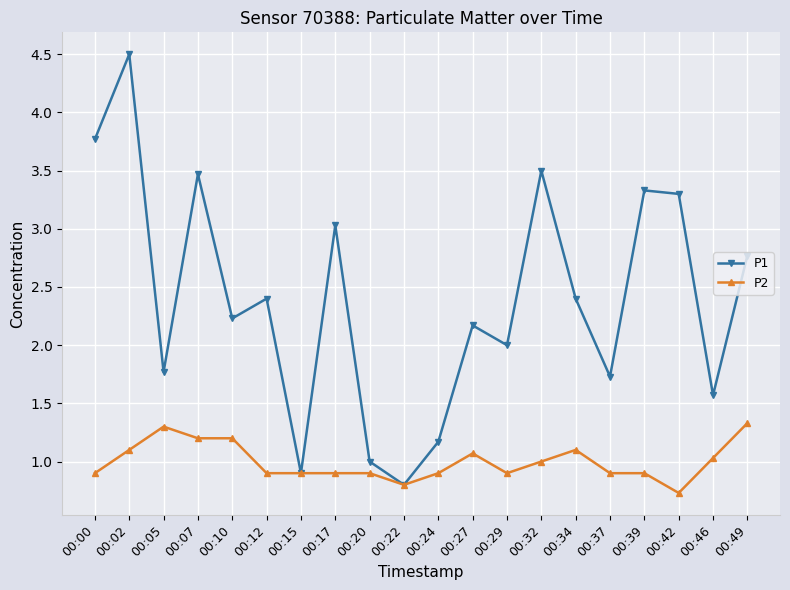

How many lines are shown in the chart?

2